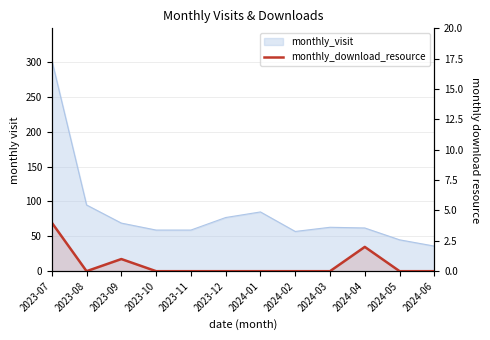

Does the chart have visible grid lines?

Yes